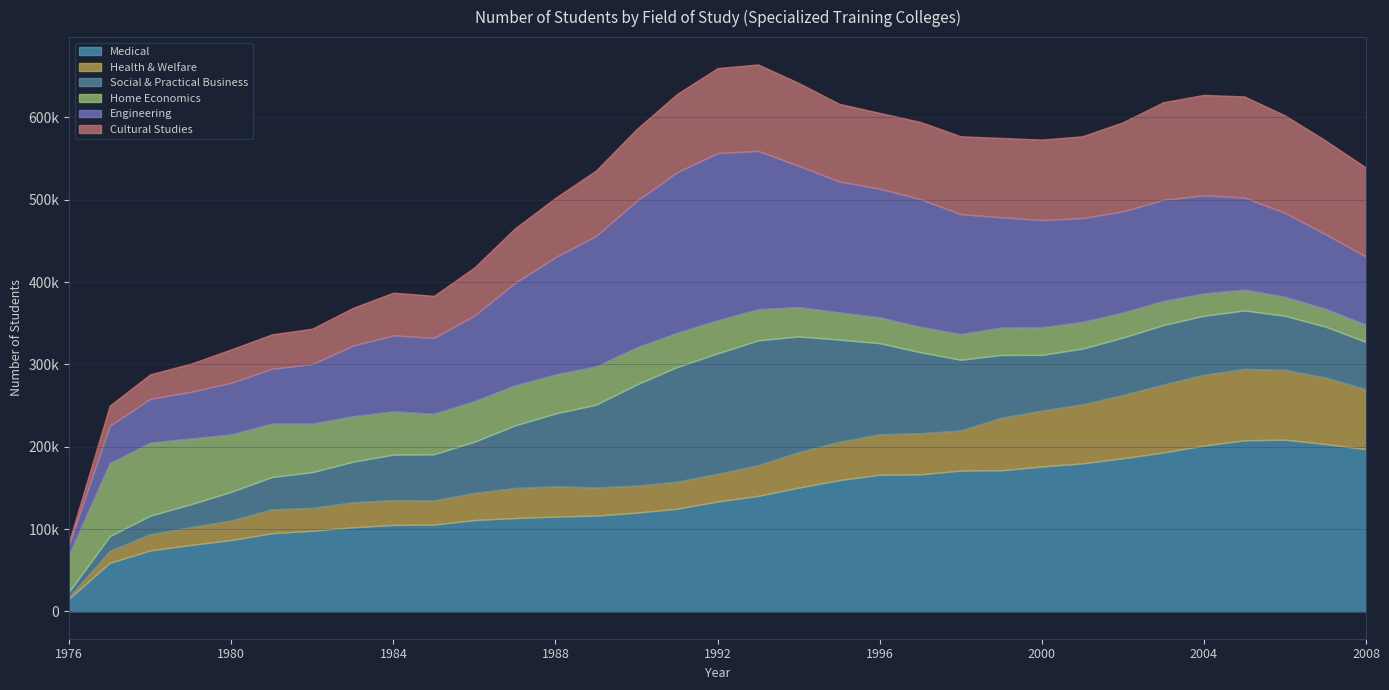

Read the Home Economics value at 1977.

88740